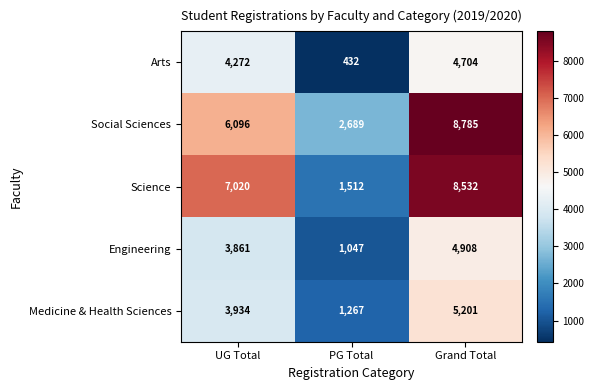

What is the difference between the maximum and minimum values in the Medicine & Health Sciences series?

3934